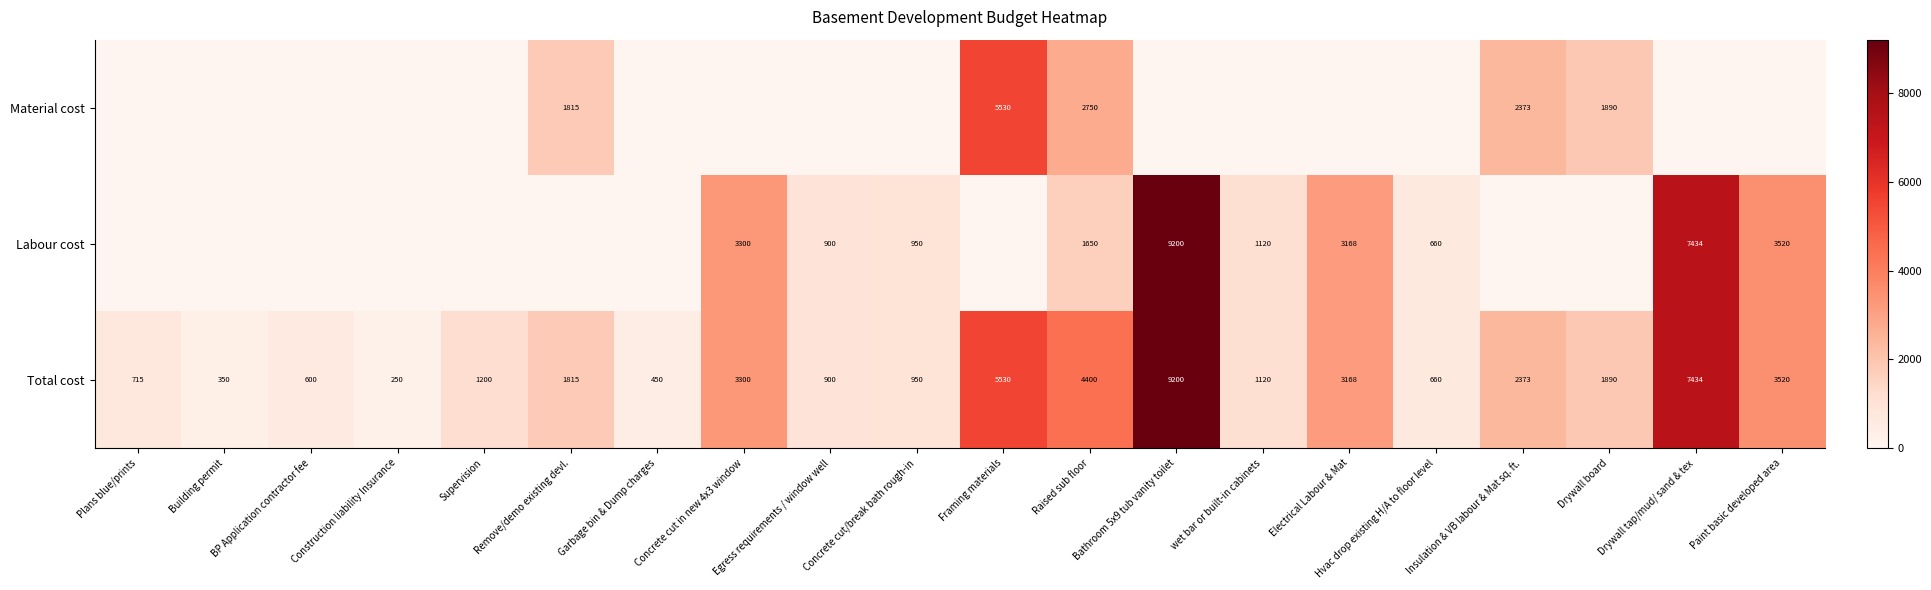

Is it true that Total cost equals 1286 at Raised sub floor?

False